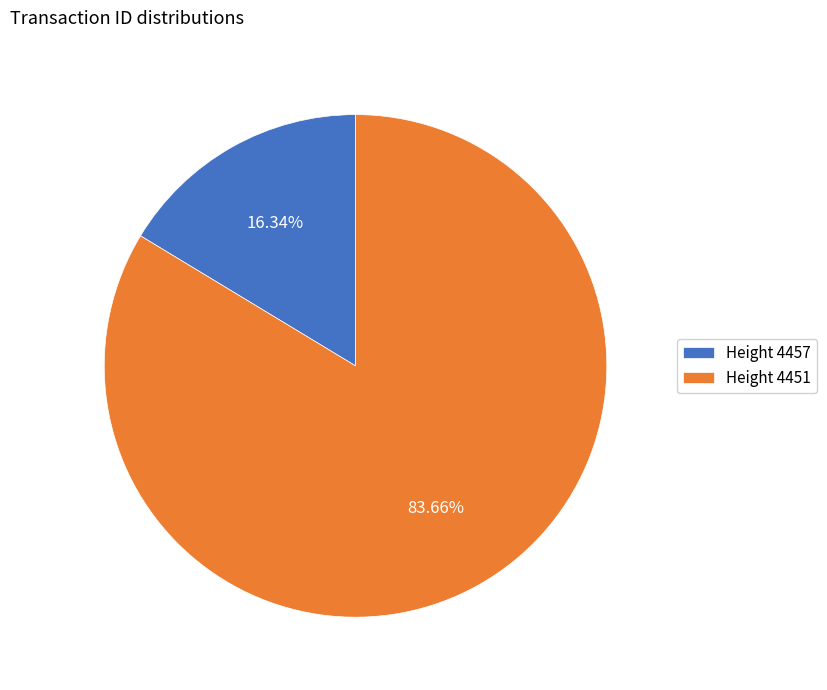

Count the number of slices in the pie.

2